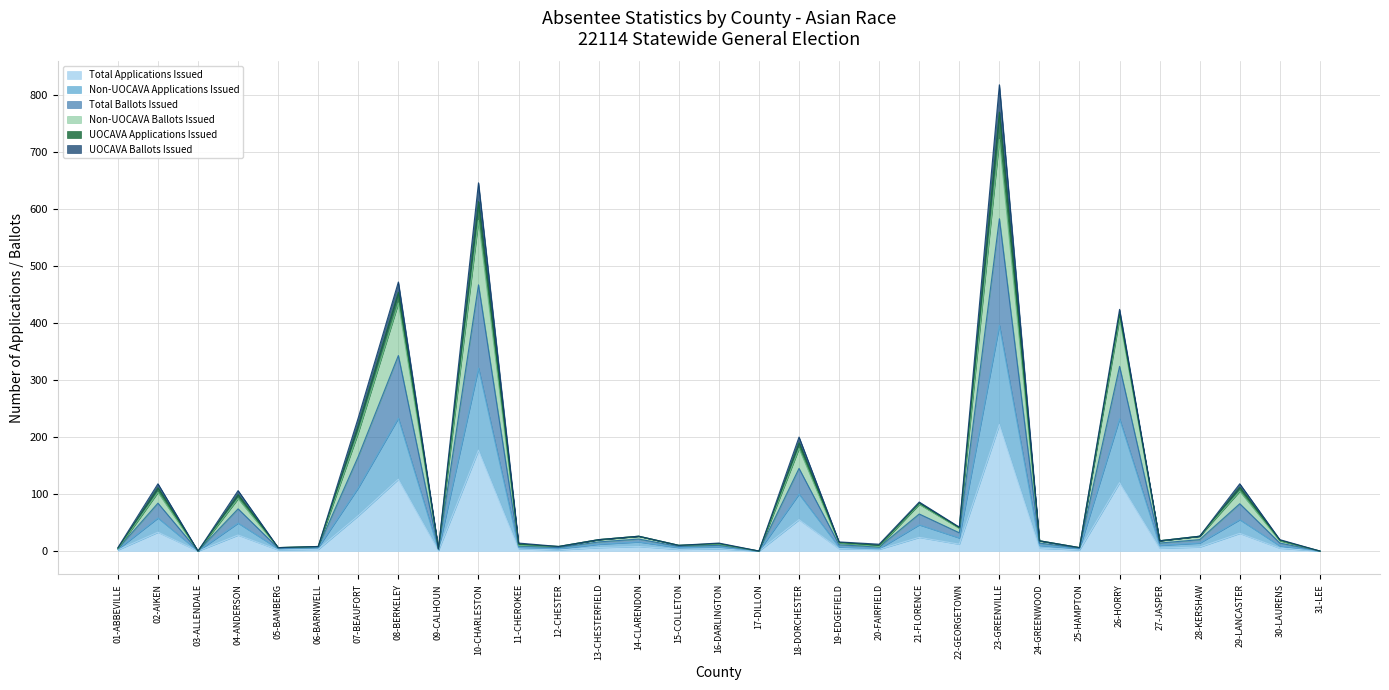

True or false: Total Applications Issued and Non-UOCAVA Applications Issued intersect in this chart.

False